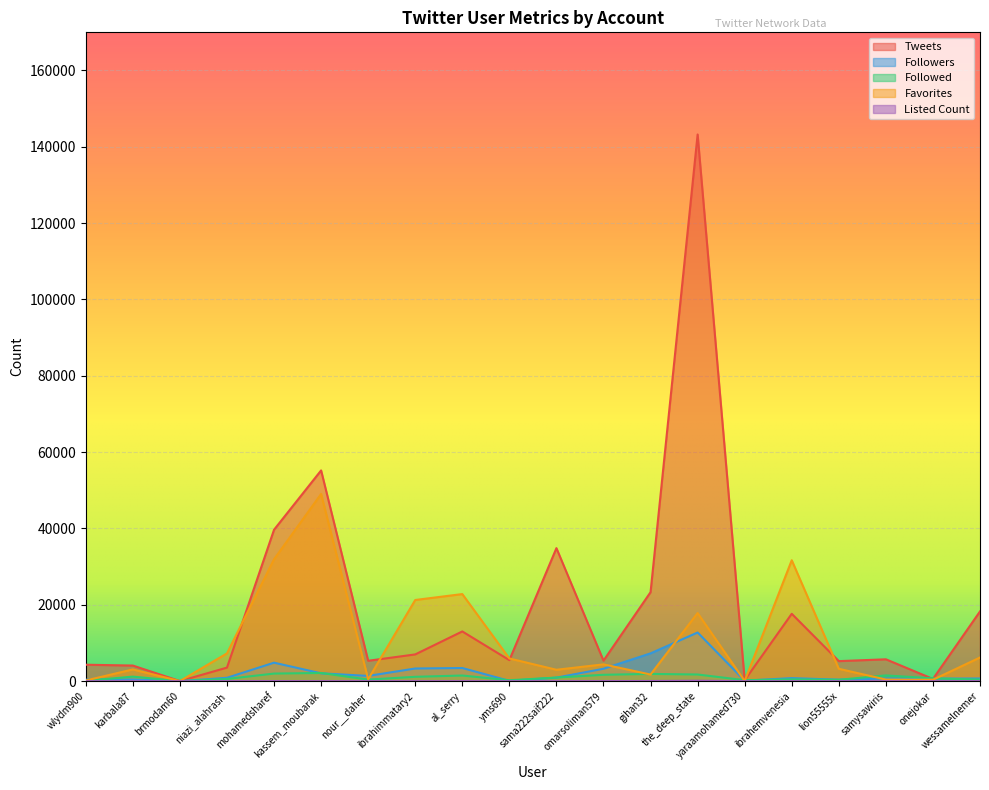

True or false: Followers has a value of 3446 at al_serry.

True